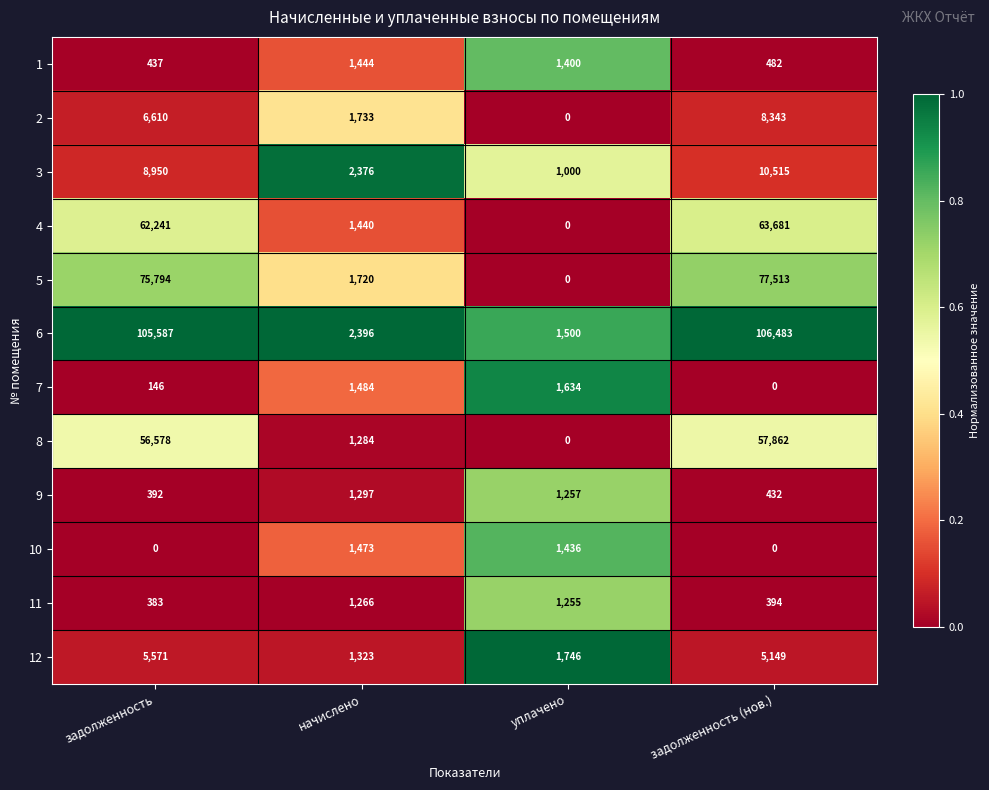

Between начислено and уплачено, which series saw the biggest shift?

2